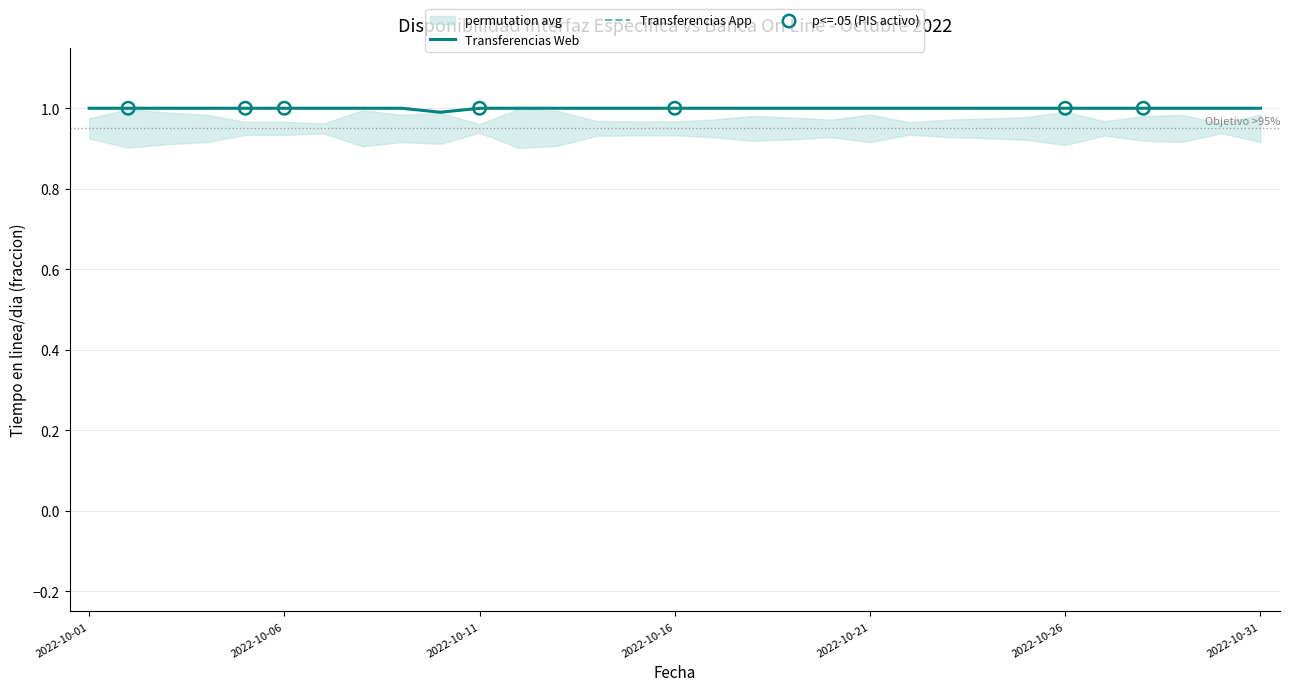

Is the value of Transferencias Web at 2022-10-20 greater than the value of Transferencias App at 2022-10-12?

No